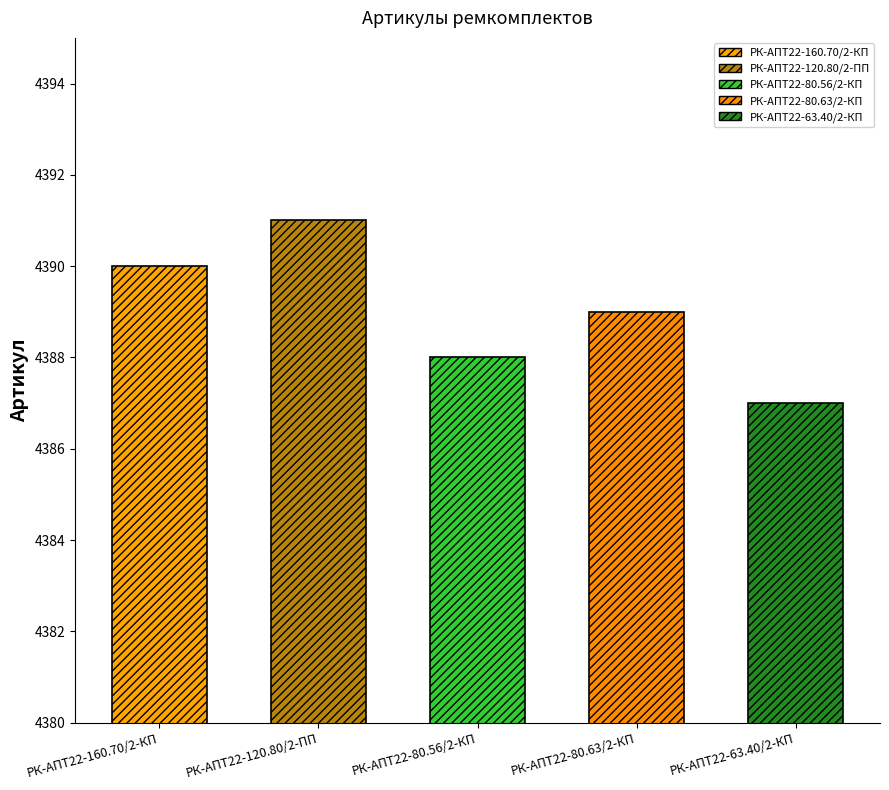

Does the chart contain any negative values?

No